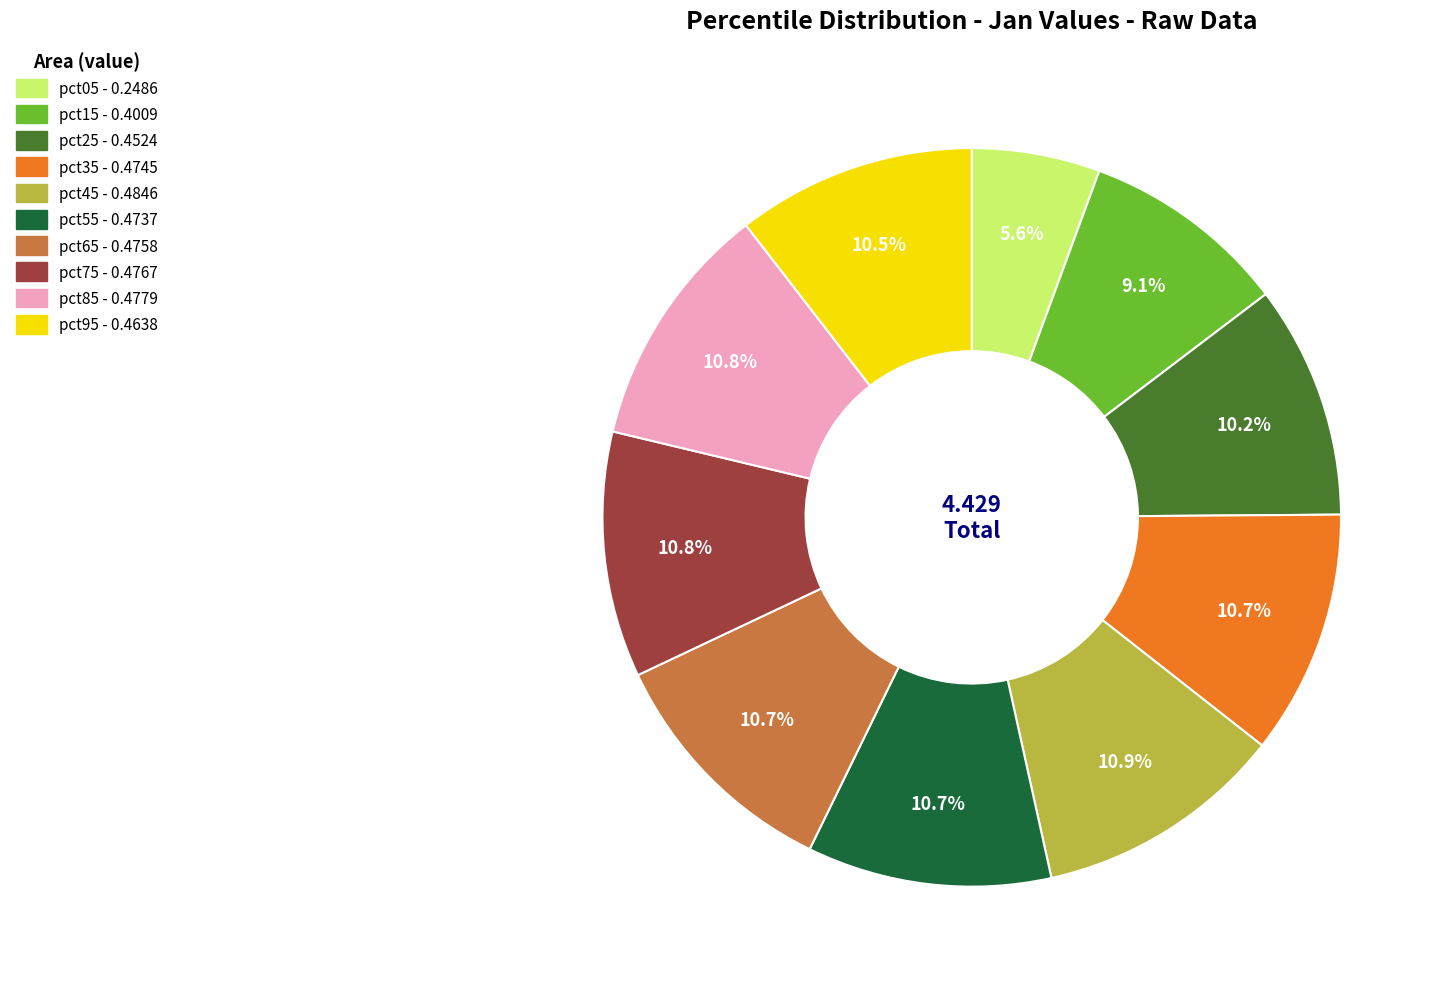

To the nearest percent, what is the average slice percentage?

10%